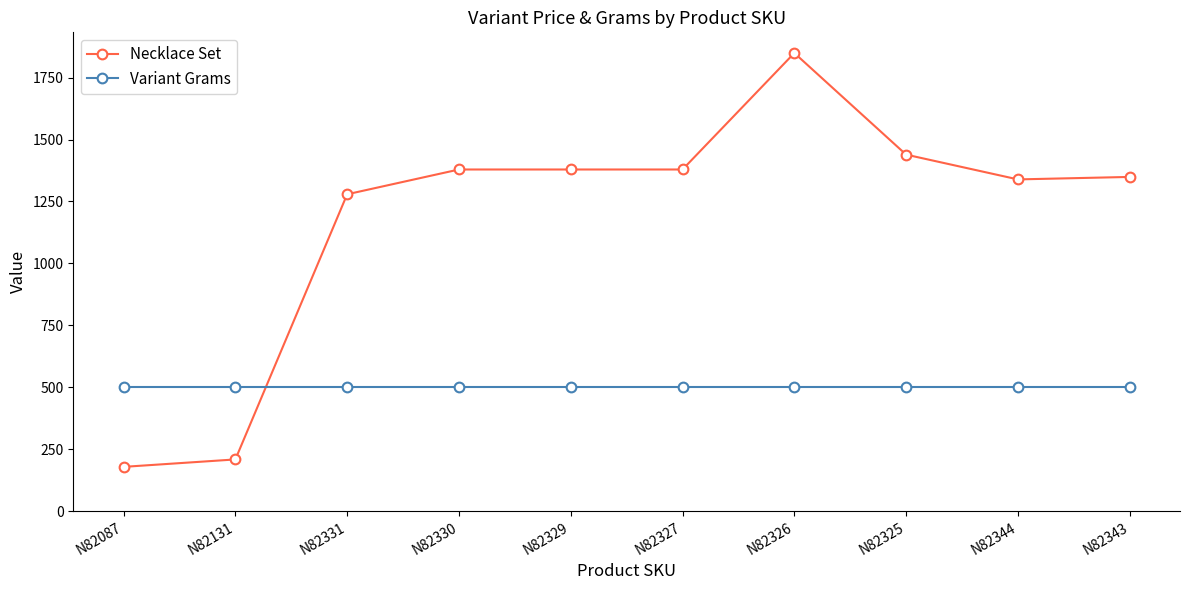

True or false: Necklace Set and Variant Grams cross at least once.

True